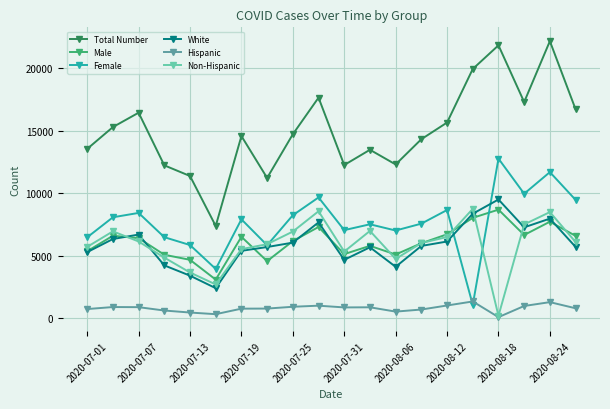

What is the value of the White point at the 9th from the left?

6050